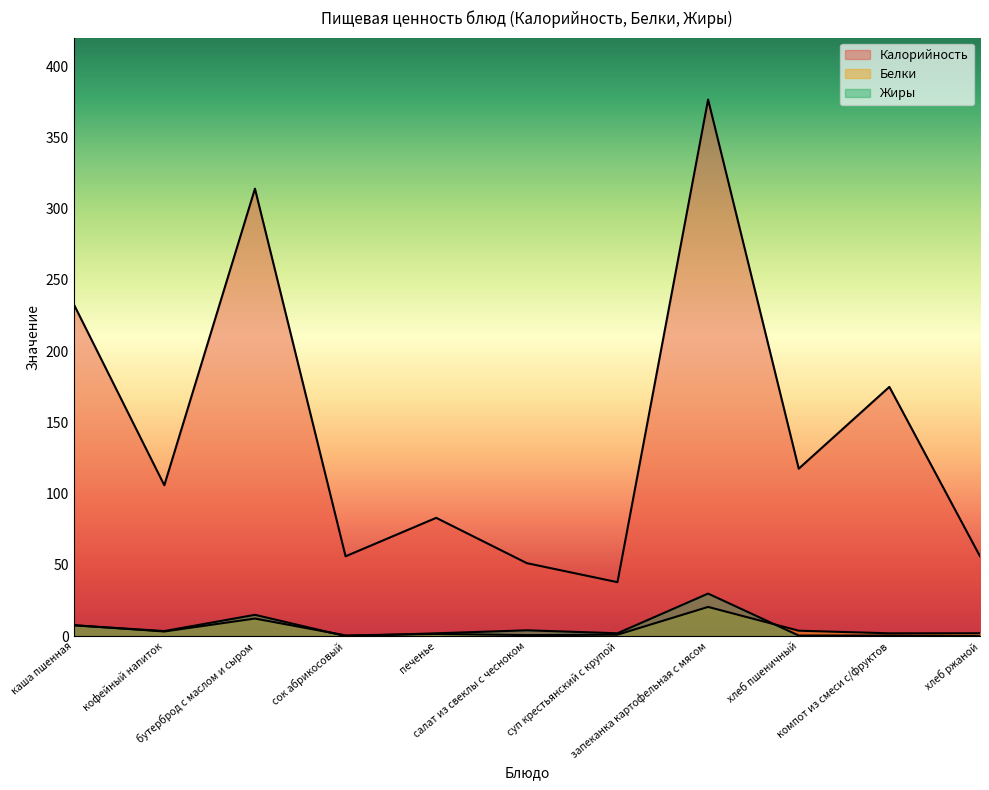

Where does the Жиры series first go above 2?

каша пшенная